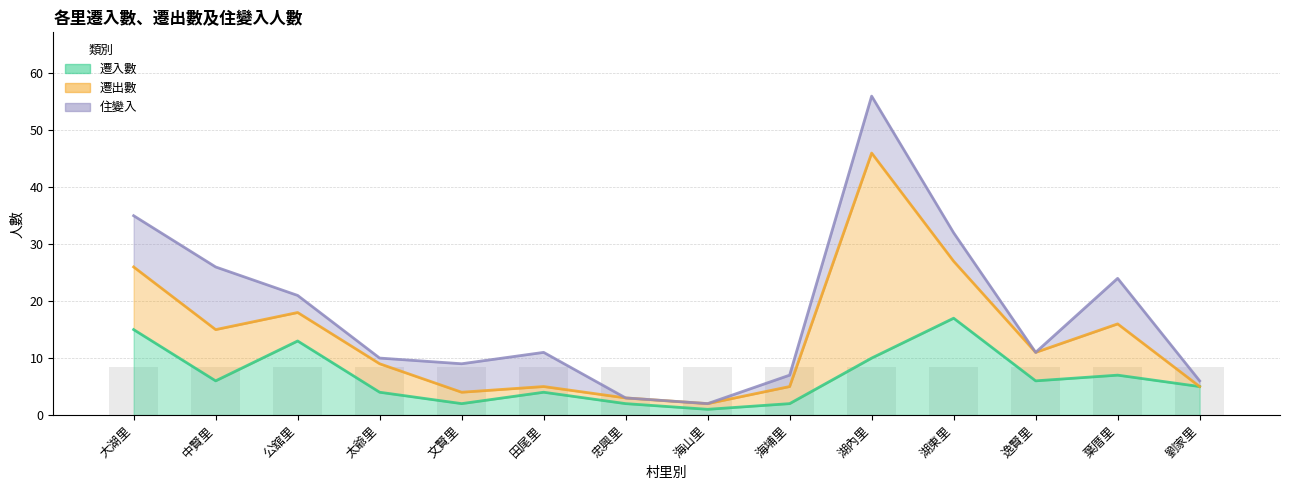

Which series has the largest total across all categories?

遷出數